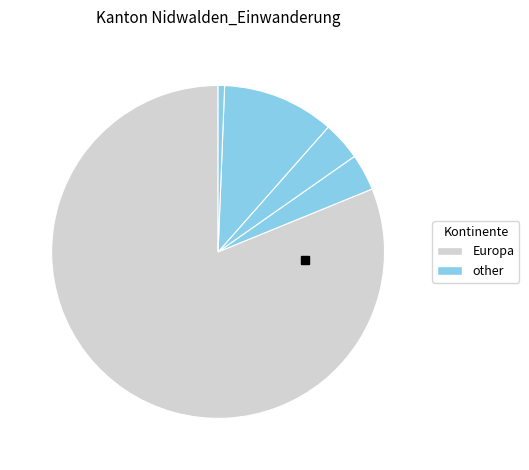

How many segments does this pie chart have?

5